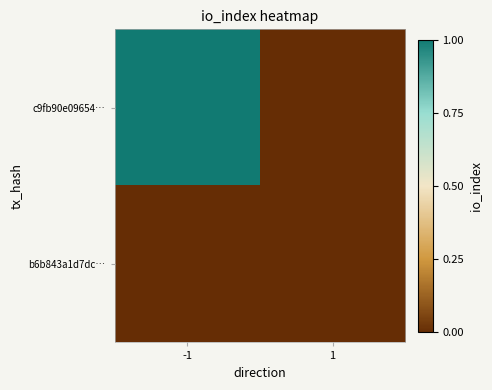

Which series has the largest total across all categories?

c9fb90e09654…